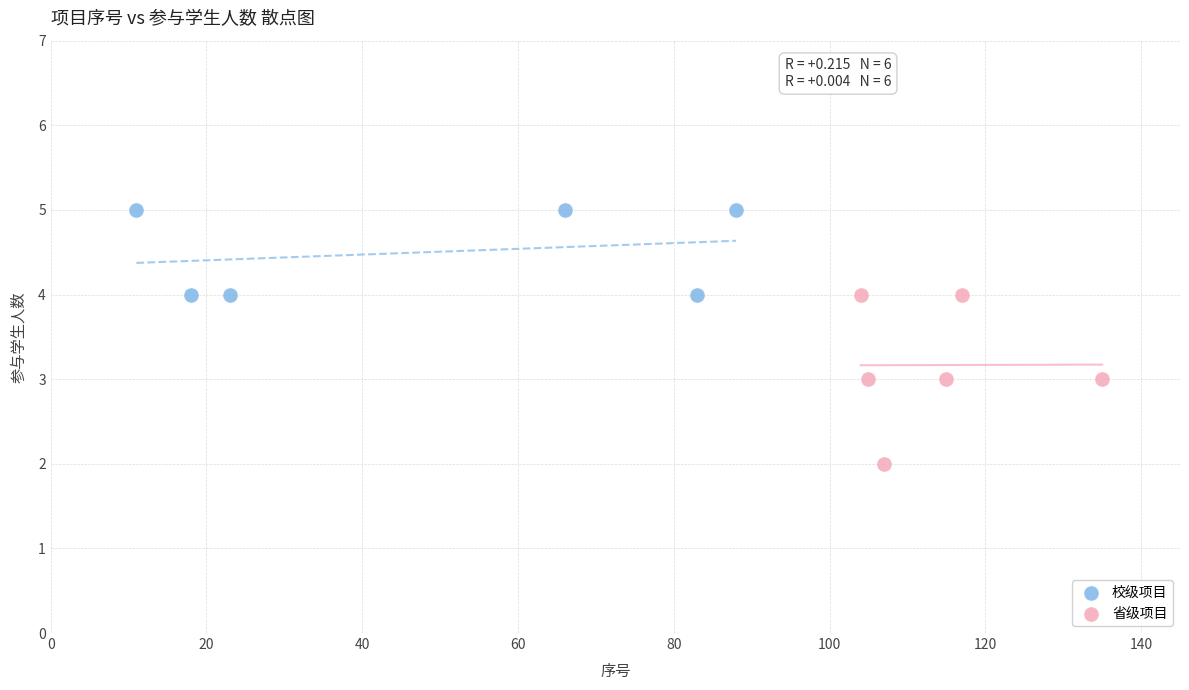

Which series reaches the maximum Y coordinate?

校级项目